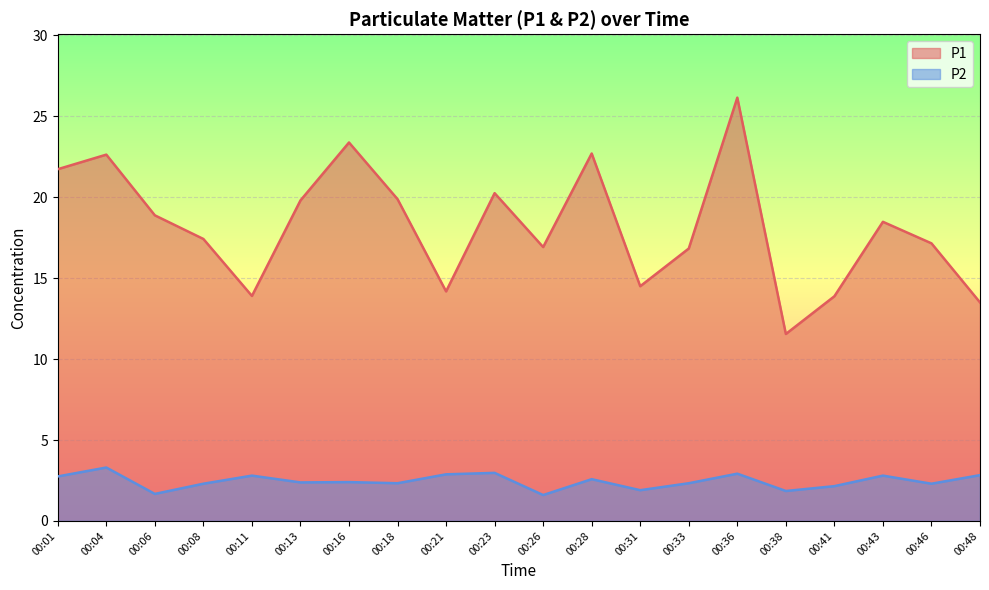

Which series has the widest spread of values?

P1